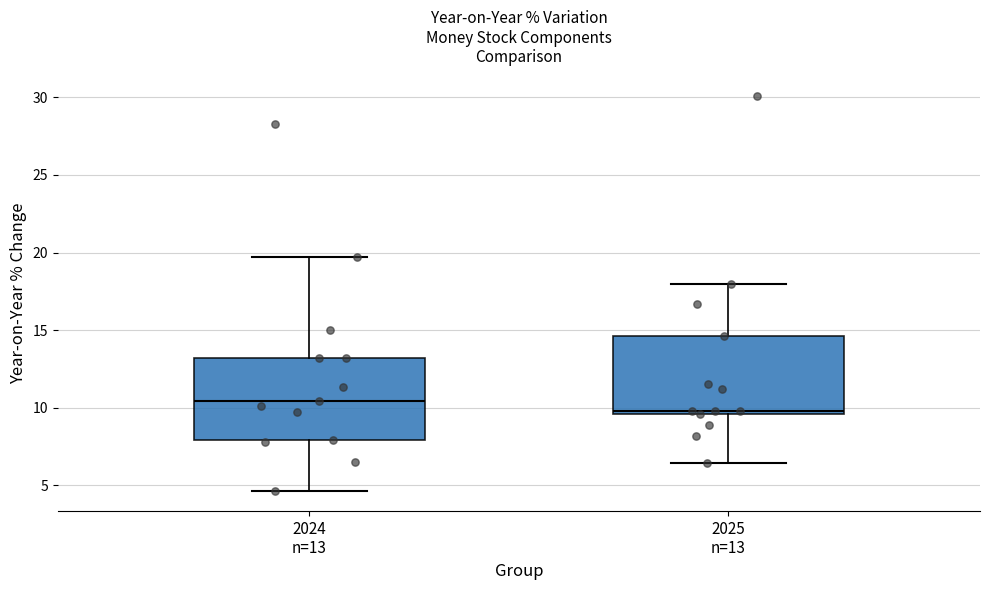

Where does the upper whisker of the box for 2025 n=13 end on the y-axis? The values are not printed on the chart, so give them approximately, as read against the axis.

18.0